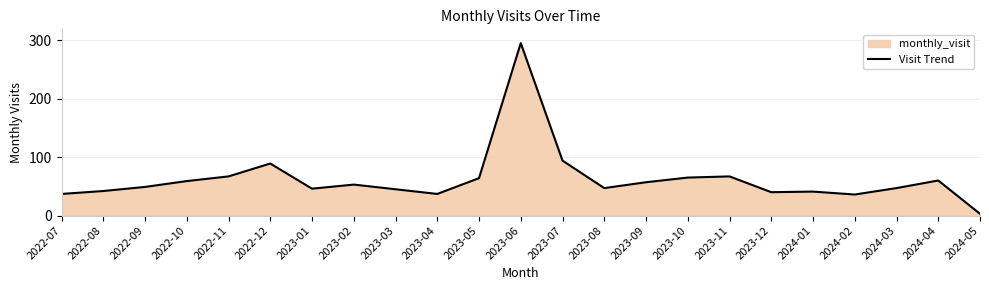

Read the value at 2024-05.

3